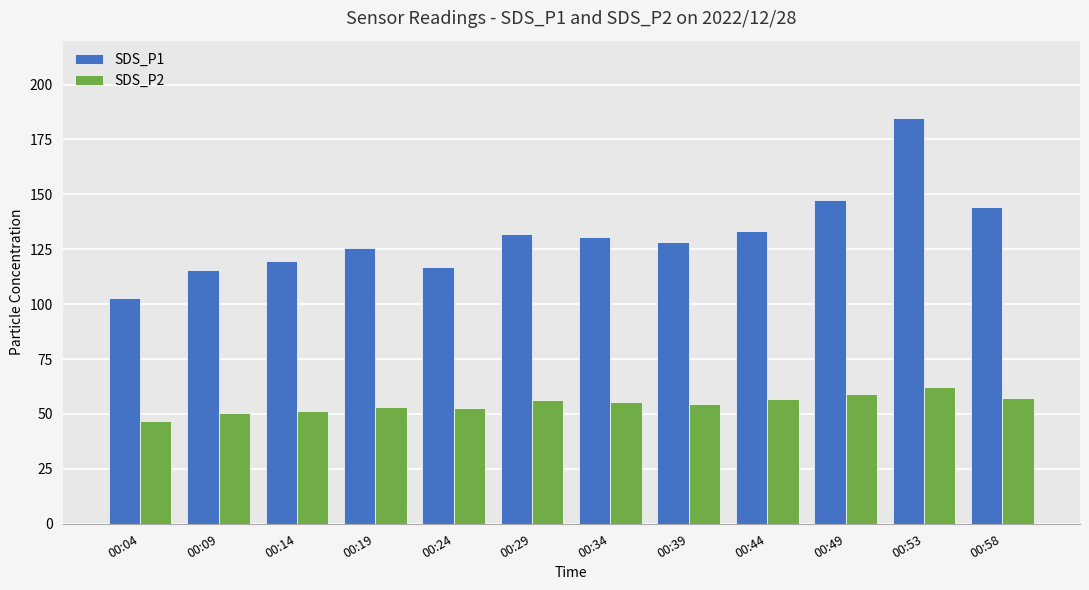

At which label does SDS_P1 first exceed 130?

00:29